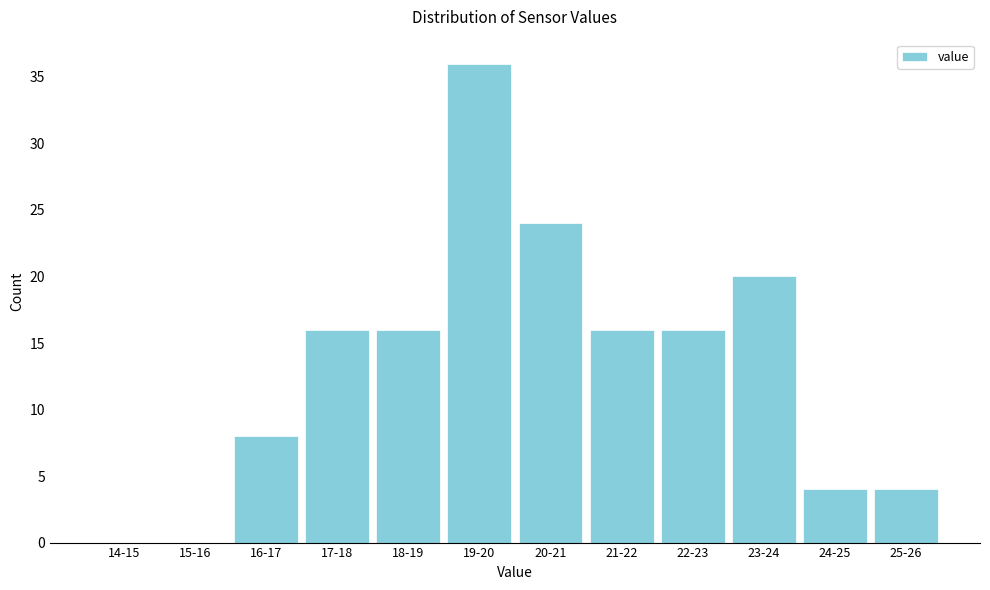

Reading left to right, what are all the values shown in this chart?

14-15=0	15-16=0	16-17=8	17-18=16	18-19=16	19-20=36	20-21=24	21-22=16	22-23=16	23-24=20	24-25=4	25-26=4